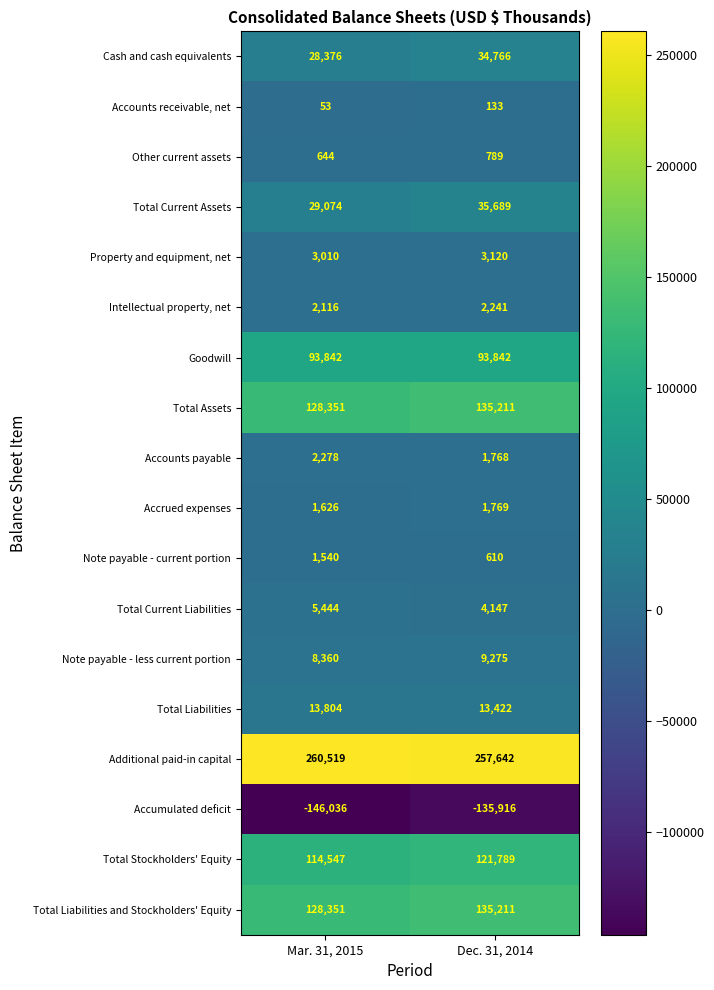

What is the difference between the maximum and minimum values in the Total Assets series?

6860